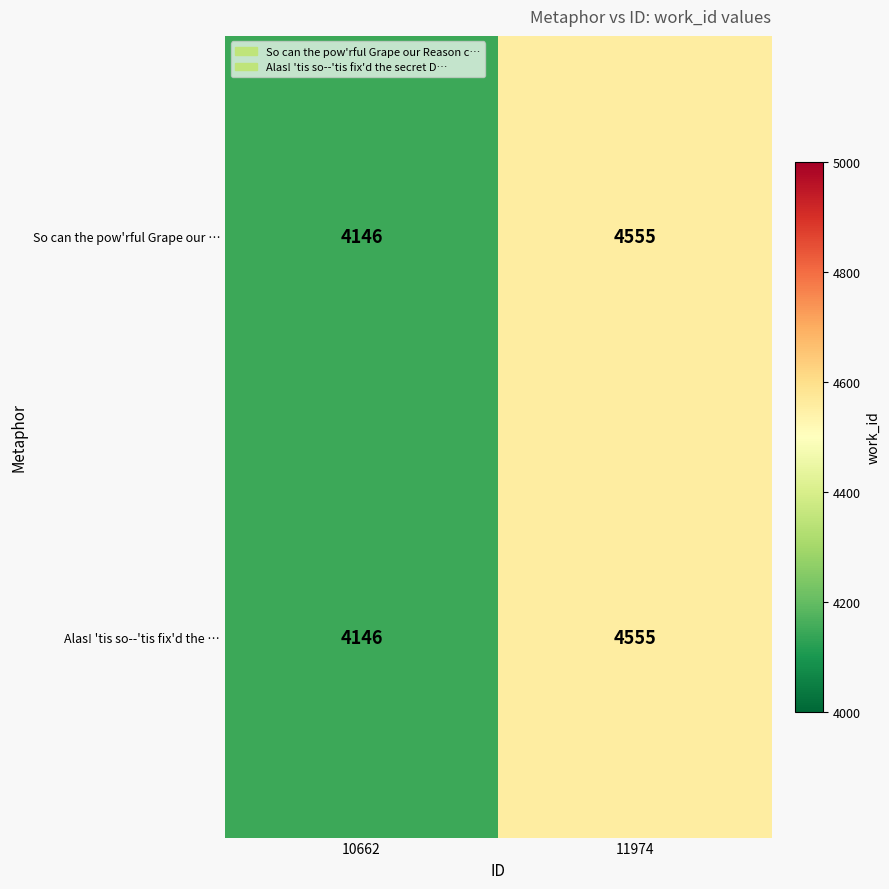

What is the approximate value of Alas! 'tis so--'tis fix'd the … at 10662, to the nearest 5?

4145